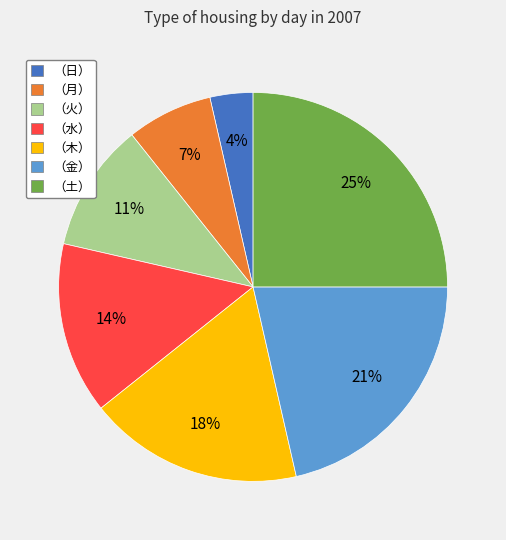

The （金） slice represents 21% of the pie. True or false?

True